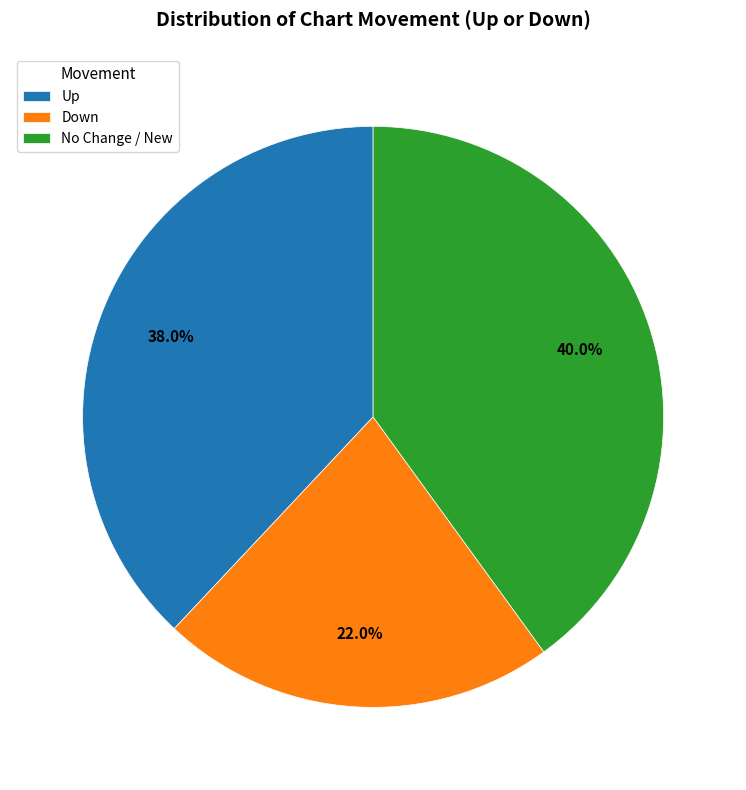

Does any single category account for the majority?

No